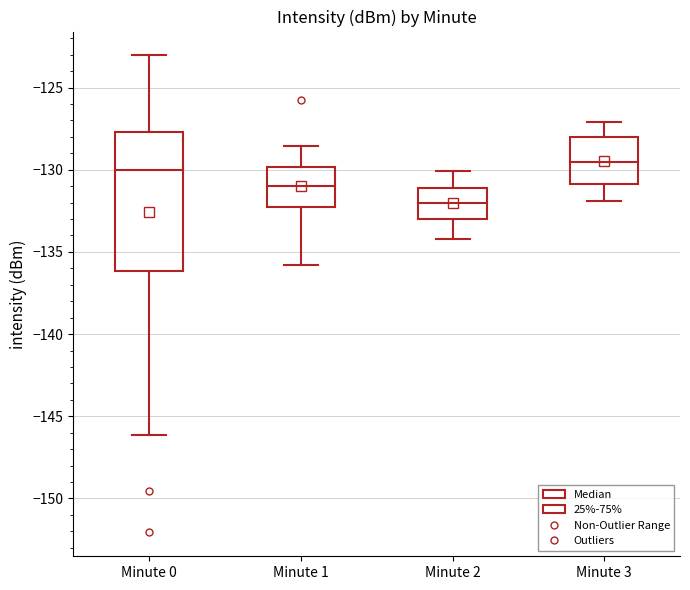

Where does the upper whisker of the box for Minute 2 end on the y-axis? The values are not printed on the chart, so give them approximately, as read against the axis.

-130.0